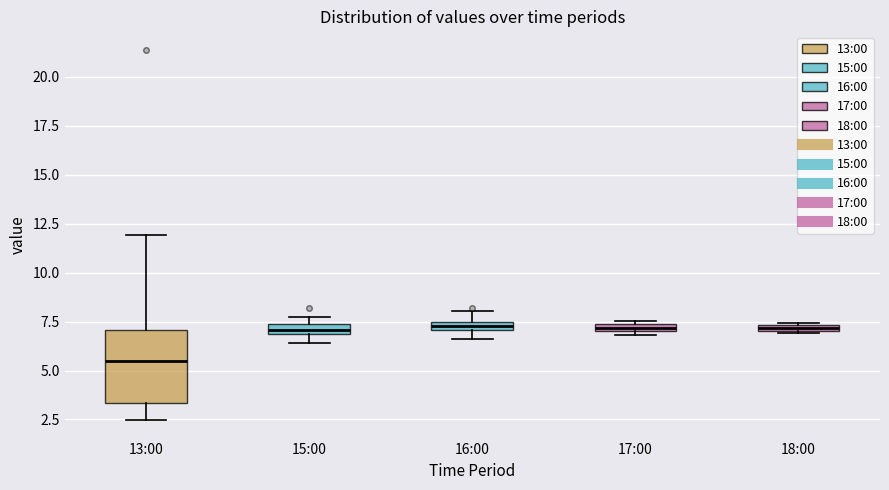

Which box is the tallest, from its lower edge to its upper edge?

13:00